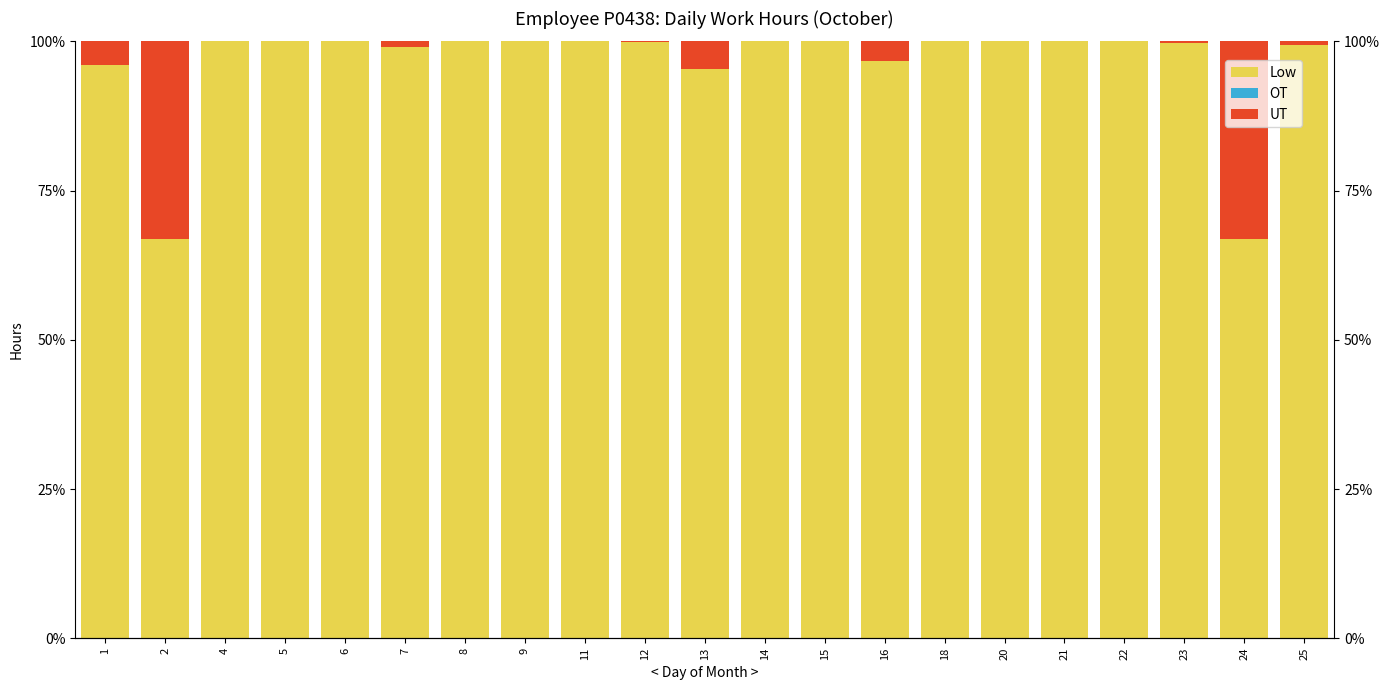

How many bars are there in each group?

3